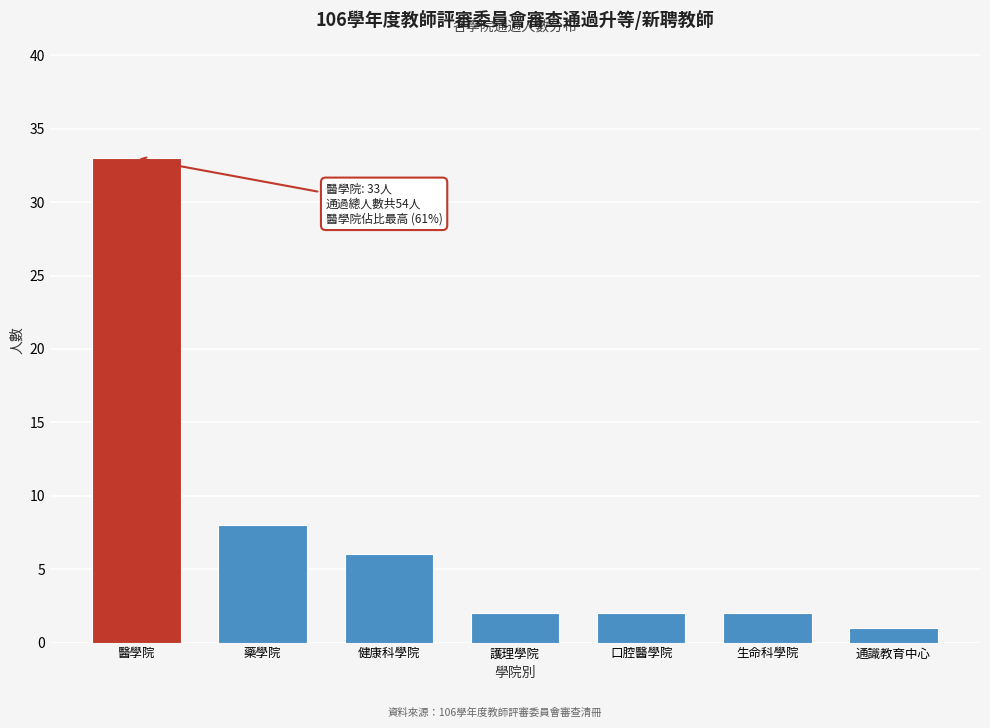

Reading right to left, extract all data points from this chart.

通識教育中心=1	生命科學院=2	口腔醫學院=2	護理學院=2	健康科學院=6	藥學院=8	醫學院=33